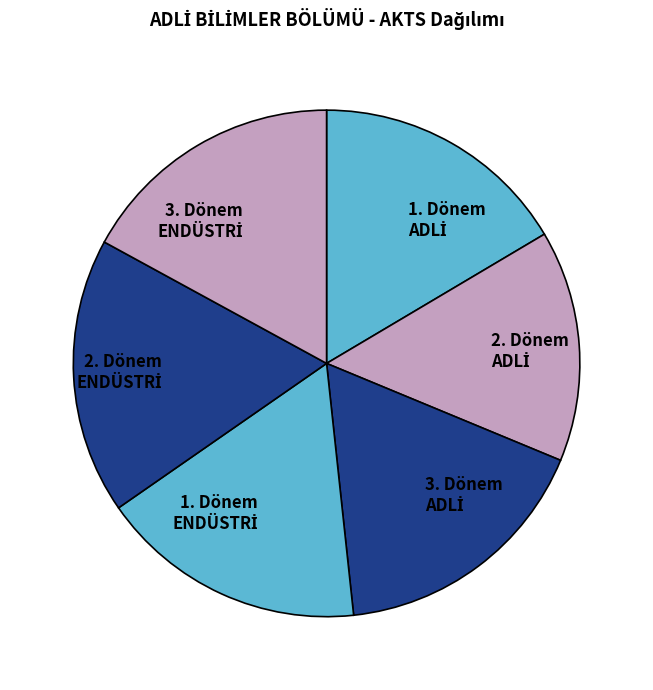

Does any single category account for the majority?

No